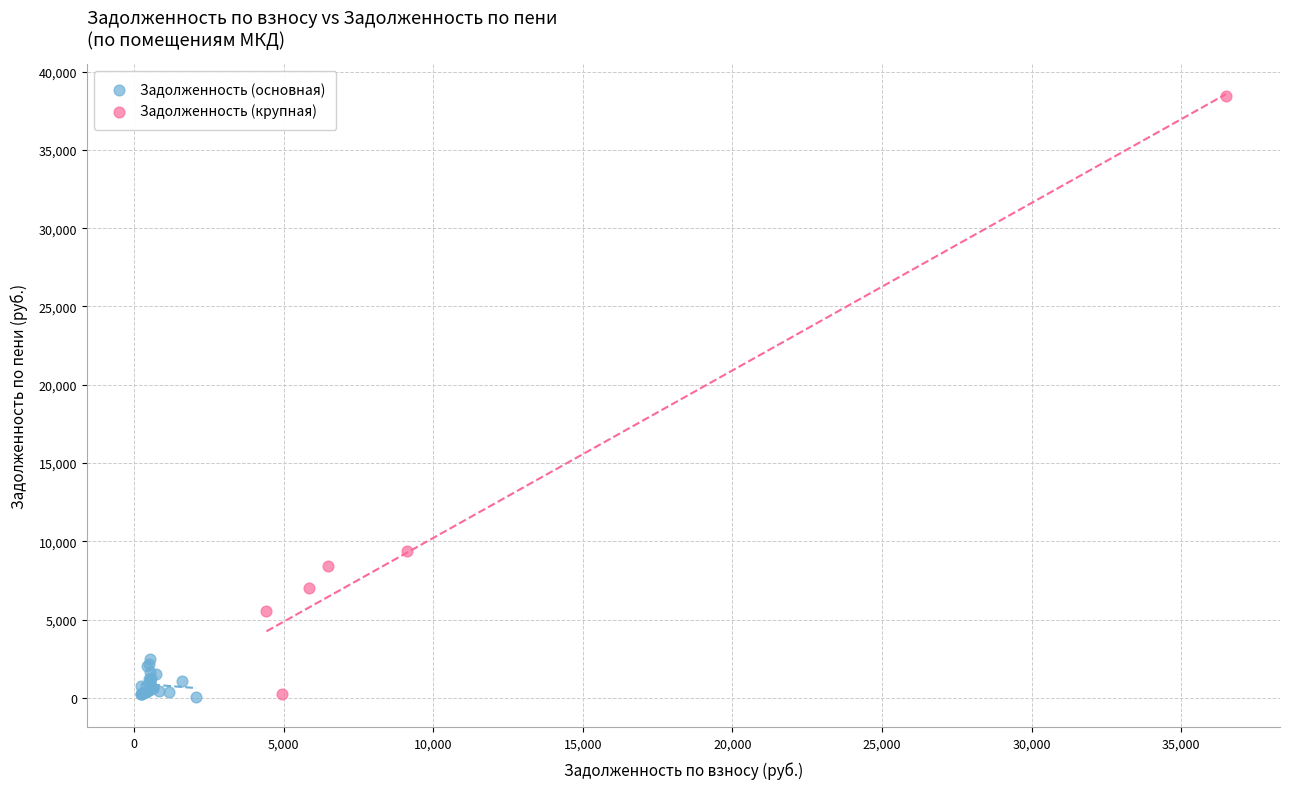

Which series has the widest spread of Y values?

Задолженность (крупная)